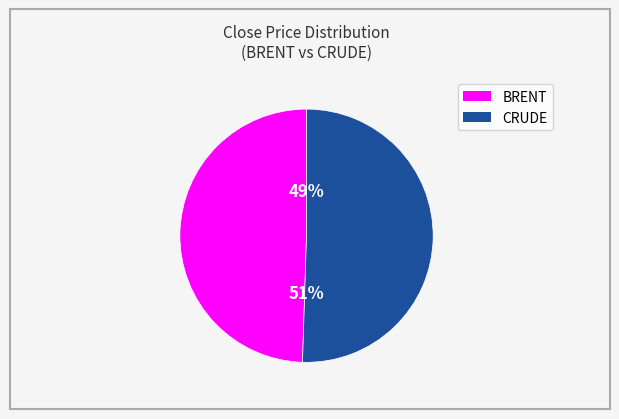

Is there a majority slice in this chart?

Yes